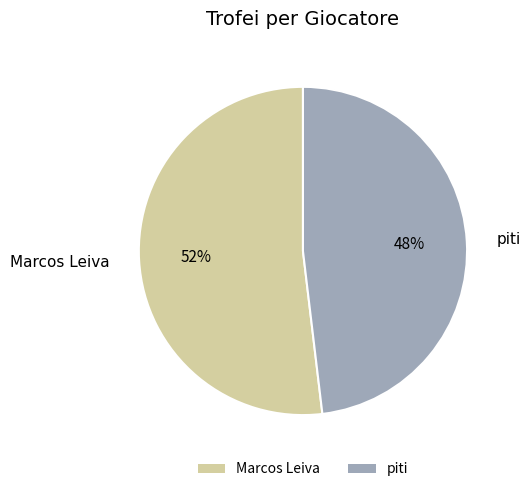

Do Marcos Leiva and piti together represent more than half of the pie?

Yes